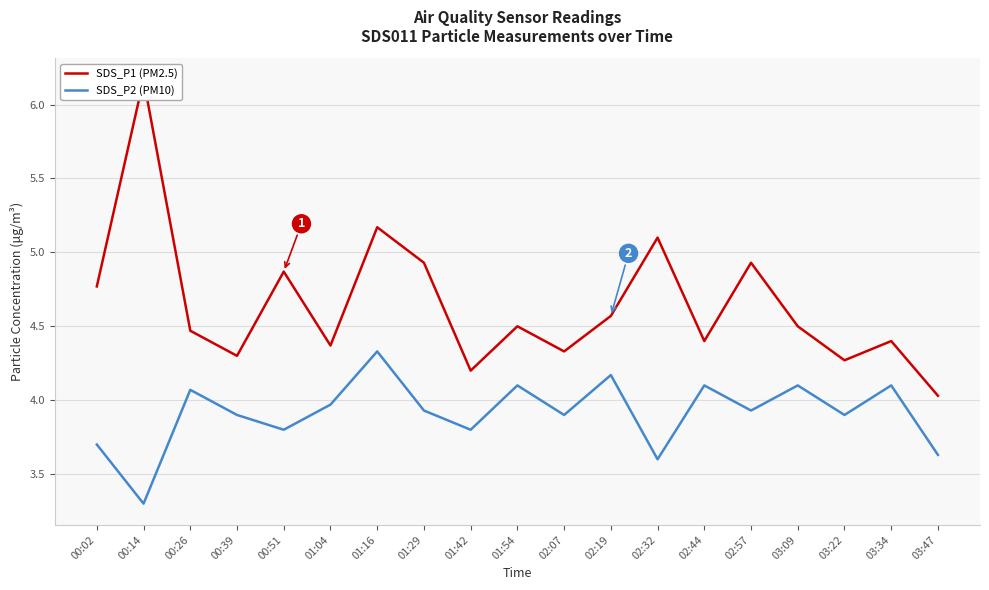

What is the value of the SDS_P2 (PM10) point at the 14th from the left?

4.1